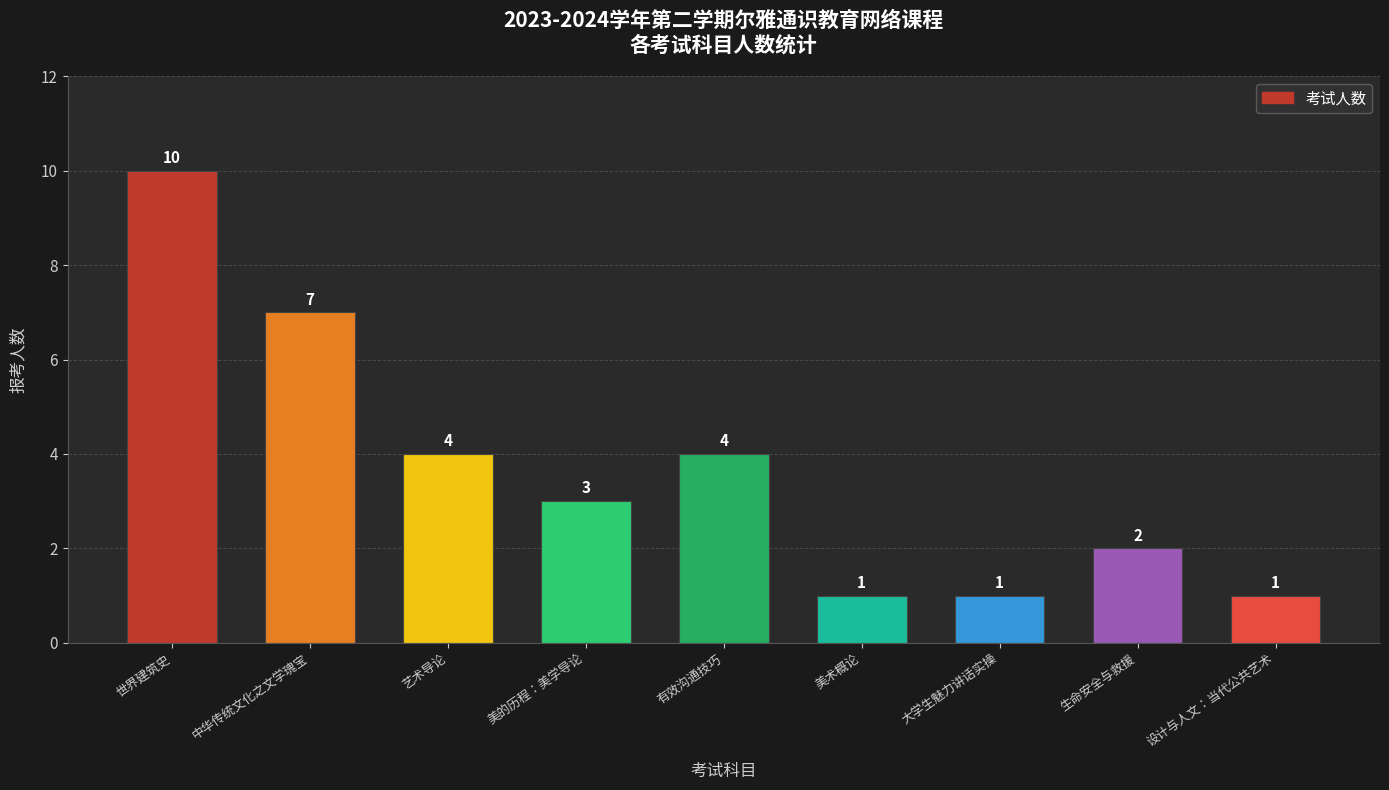

What is the difference between the maximum and minimum values?

9